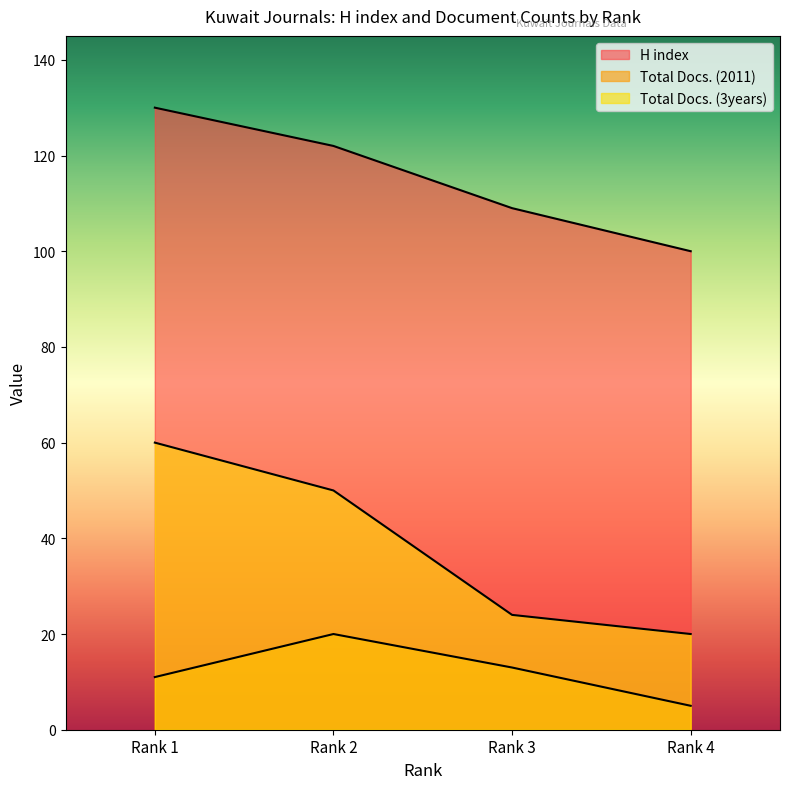

How many series are shown in this chart?

3